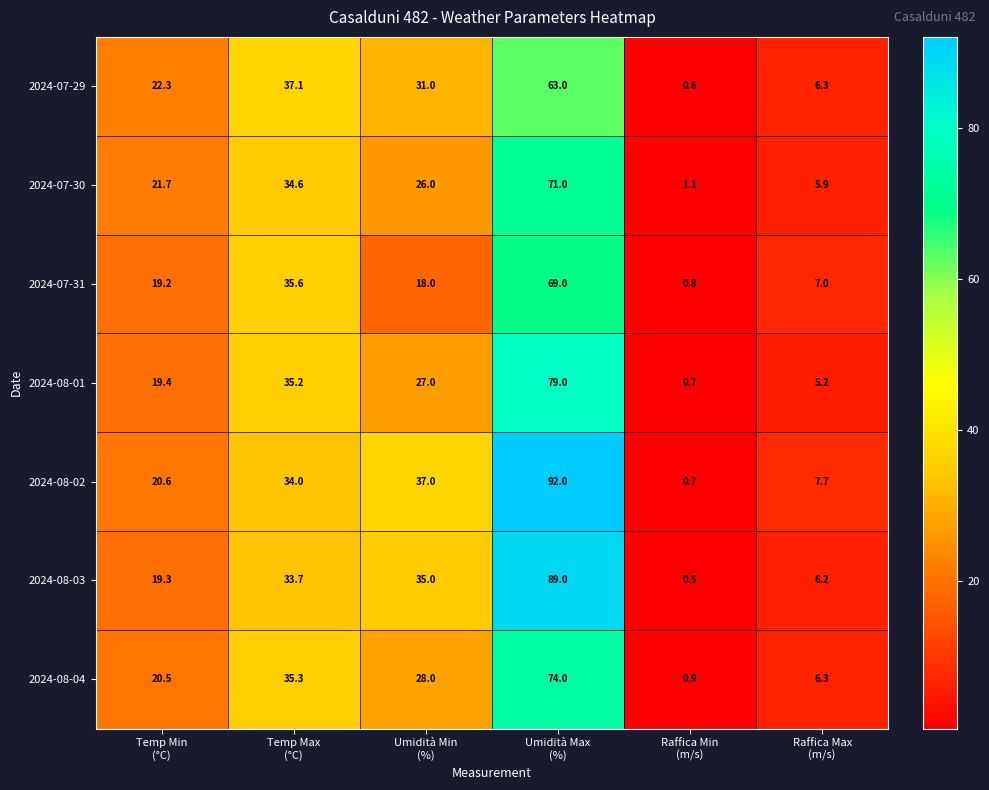

List the series in order of their peak value, highest first.

2024-08-02, 2024-08-03, 2024-08-01, 2024-08-04, 2024-07-30, 2024-07-31, 2024-07-29